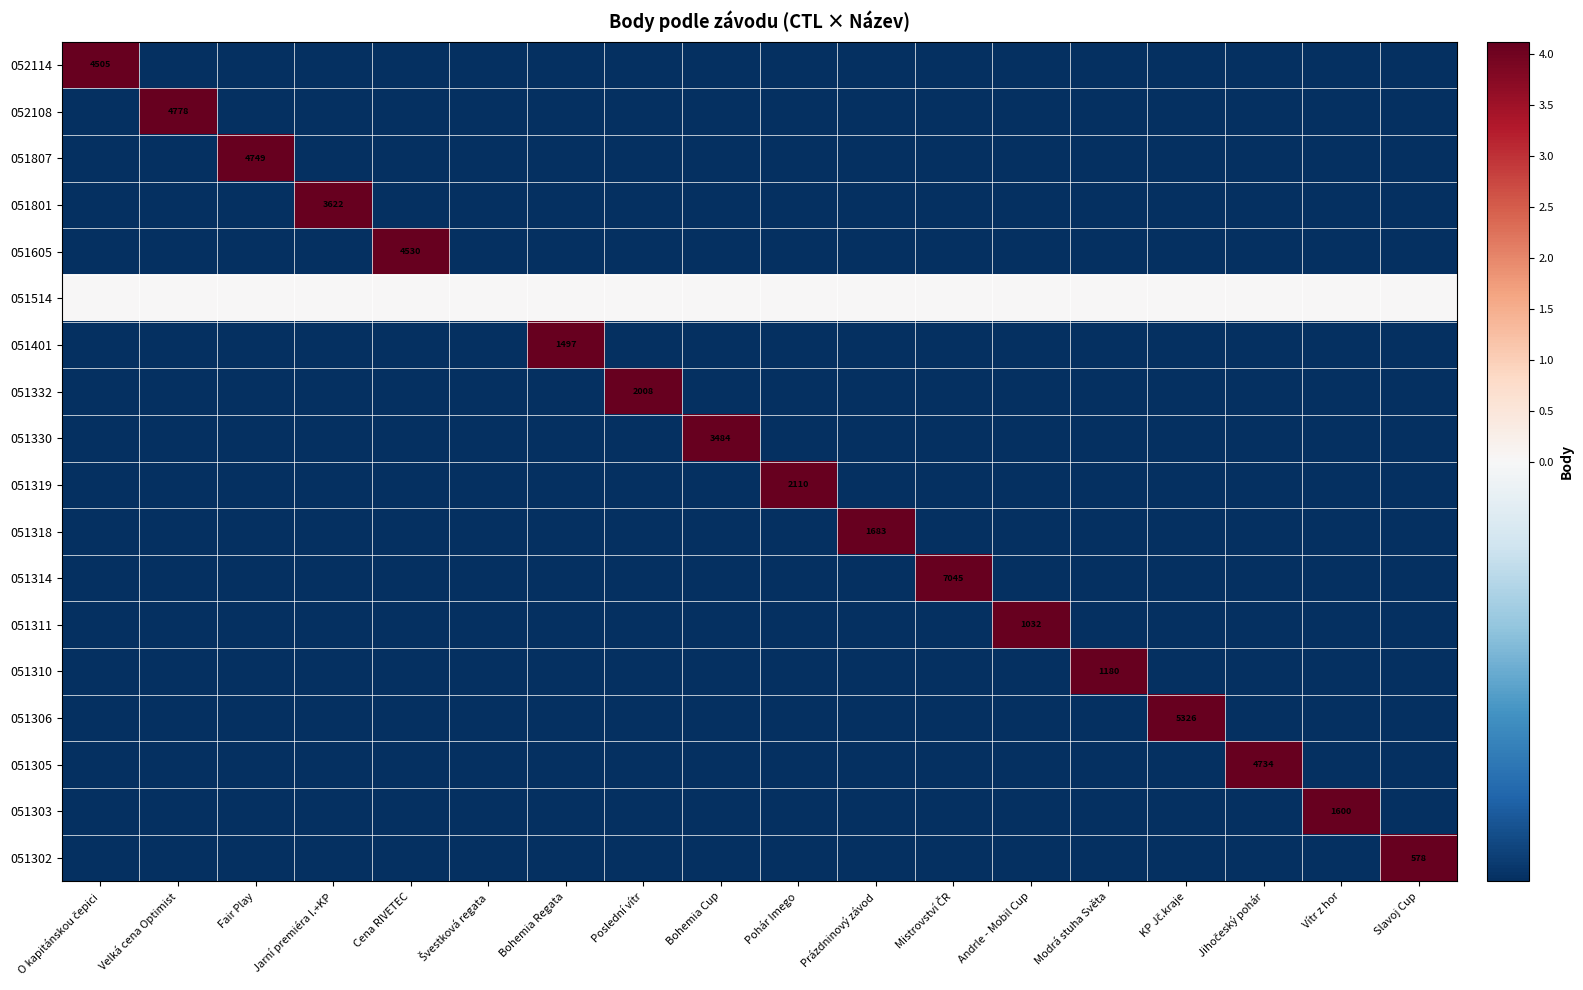

At how many categories does at least one series exceed 0?

17